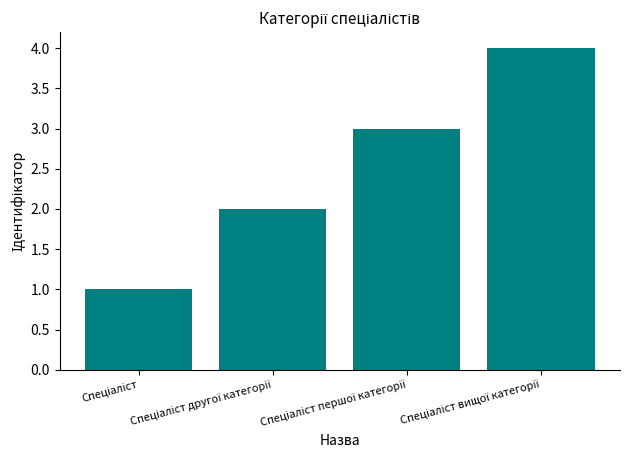

What is the sum of all values?

10